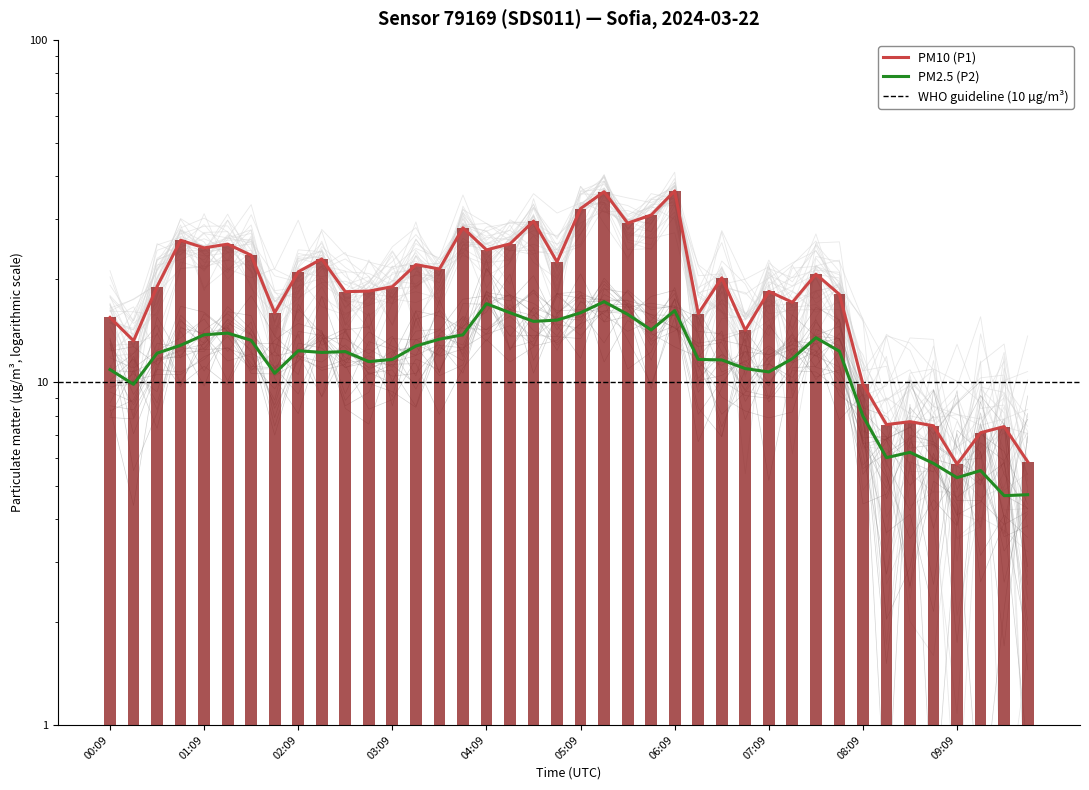

Is it true that PM10 (P1) equals 21.4 at 03:39?

True